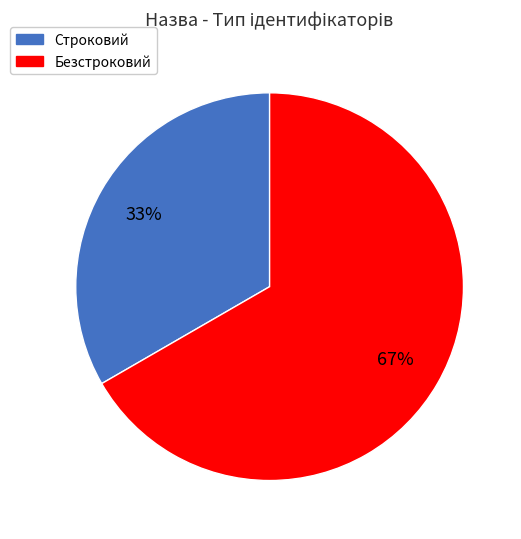

Rank the categories by value from highest to lowest.

Безстроковий, Строковий